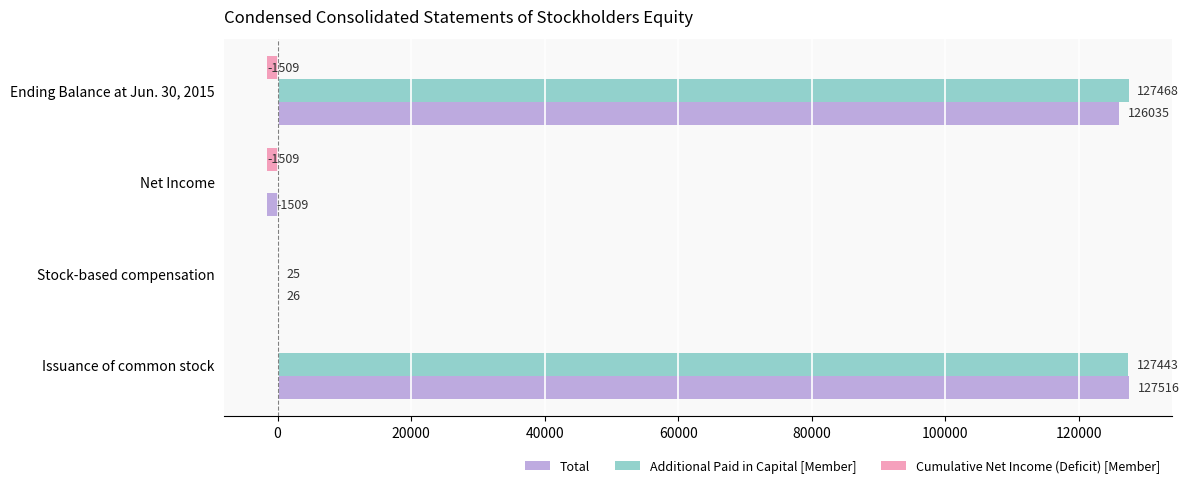

What is the approximate value of Additional Paid in Capital [Member] at Ending Balance at Jun. 30, 2015?

127468